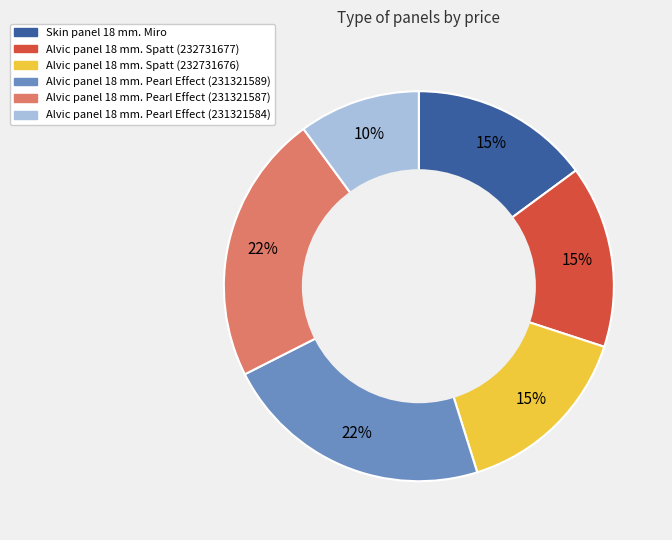

Is there a majority slice in this chart?

No